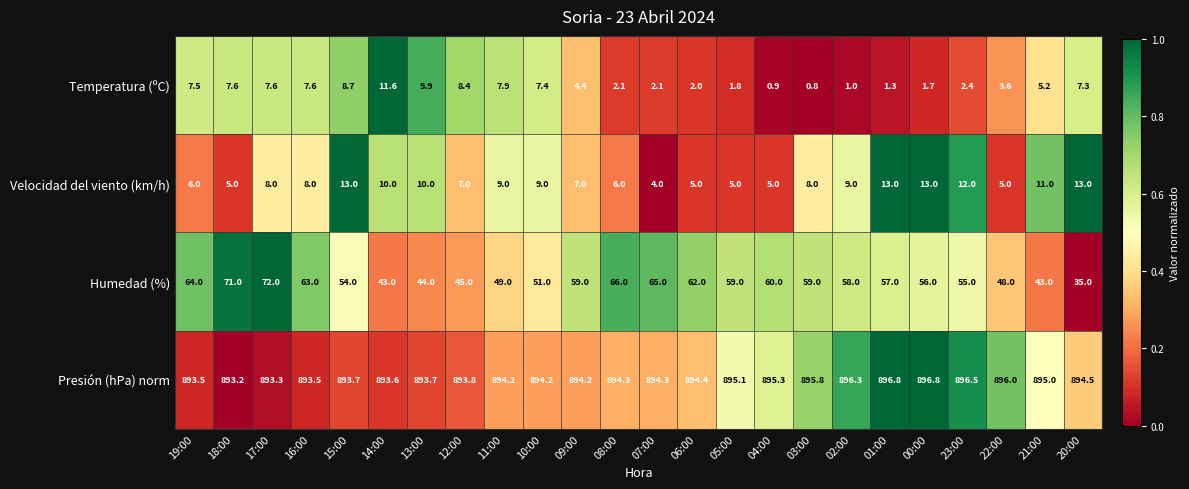

Which label corresponds to the smallest value in the chart?

03:00